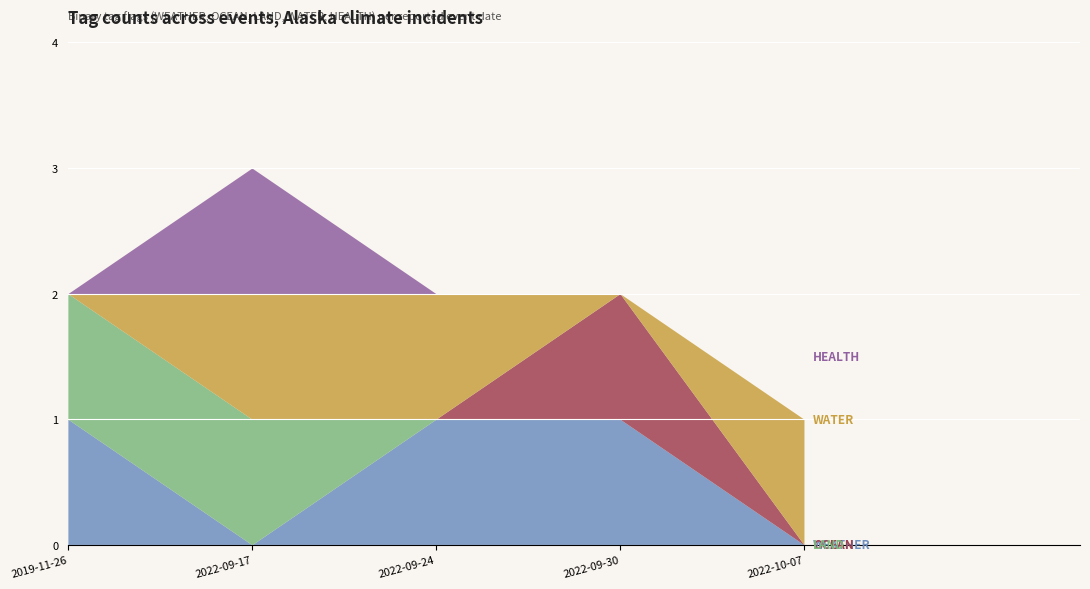

Reading left to right, extract all data points from this chart.

WEATHER: 2019-11-26=1	2022-09-17=0	2022-09-24=1	2022-09-30=1	2022-10-07=0
OCEAN: 2019-11-26=0	2022-09-17=0	2022-09-24=0	2022-09-30=1	2022-10-07=0
LAND: 2019-11-26=1	2022-09-17=1	2022-09-24=0	2022-09-30=0	2022-10-07=0
WATER: 2019-11-26=0	2022-09-17=1	2022-09-24=1	2022-09-30=0	2022-10-07=1
HEALTH: 2019-11-26=0	2022-09-17=1	2022-09-24=0	2022-09-30=0	2022-10-07=0